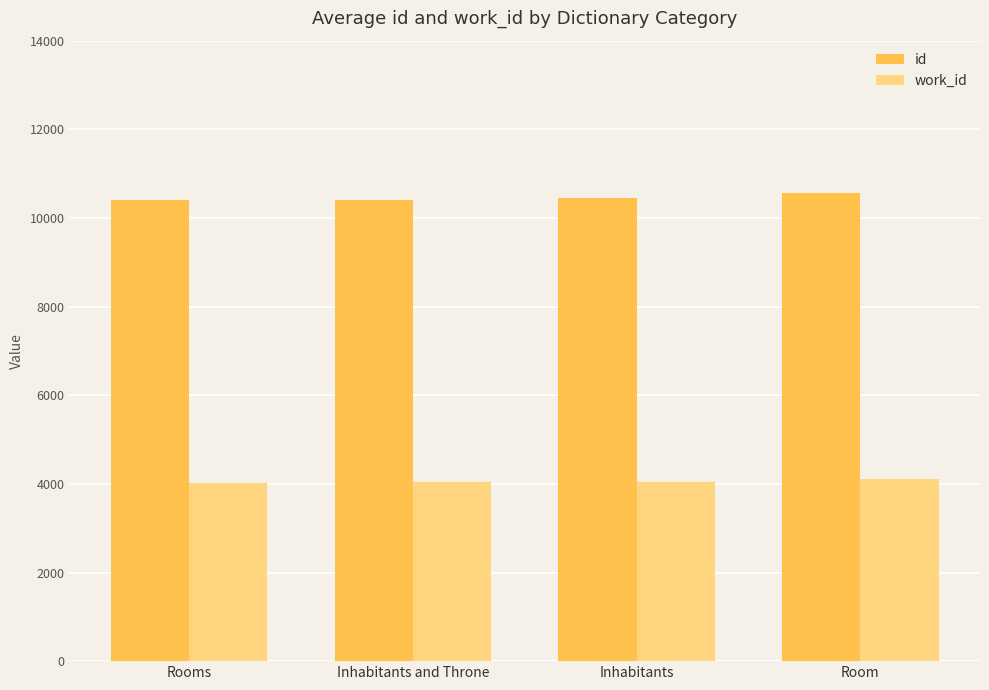

How many values in the id series are below 10455?

2